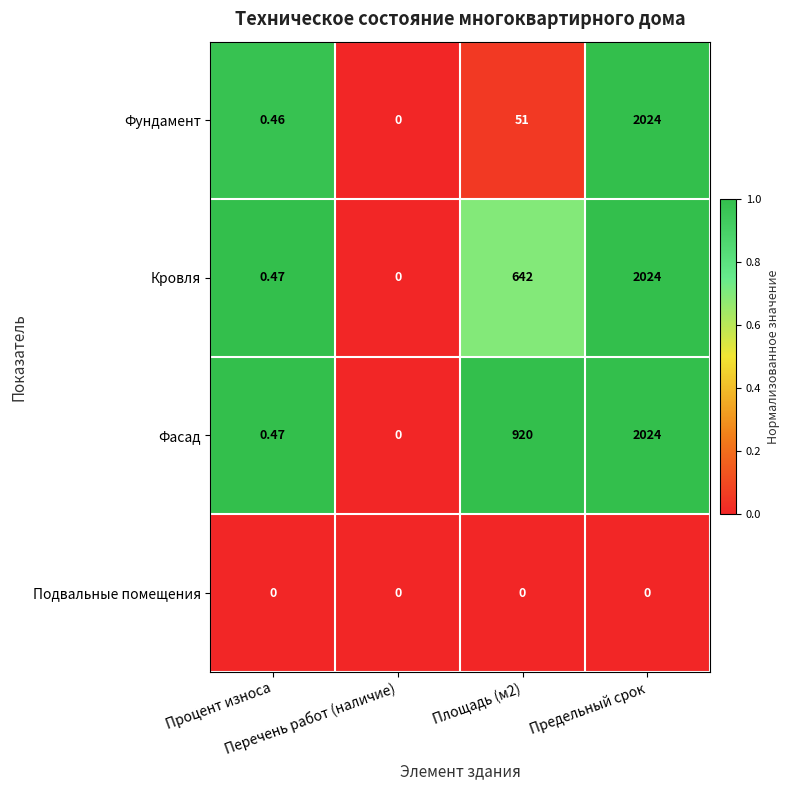

Which series has the largest total across all categories?

Фасад